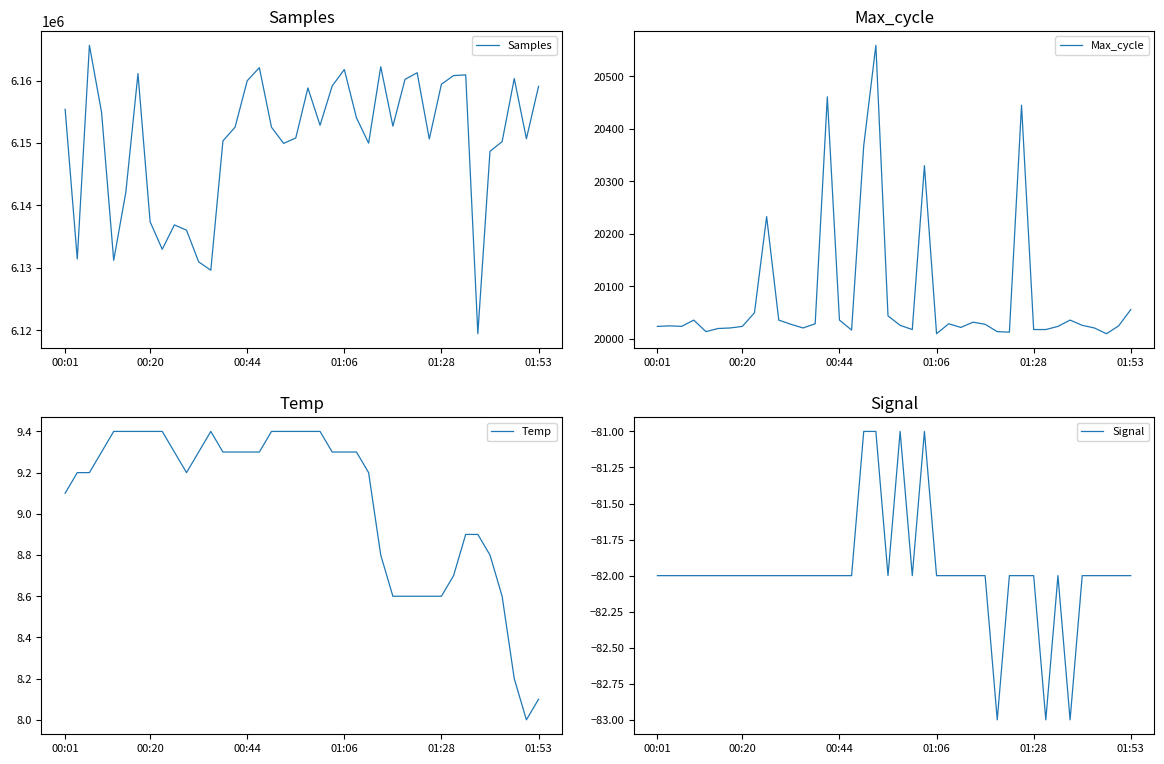

How many distinct data groups are displayed?

4